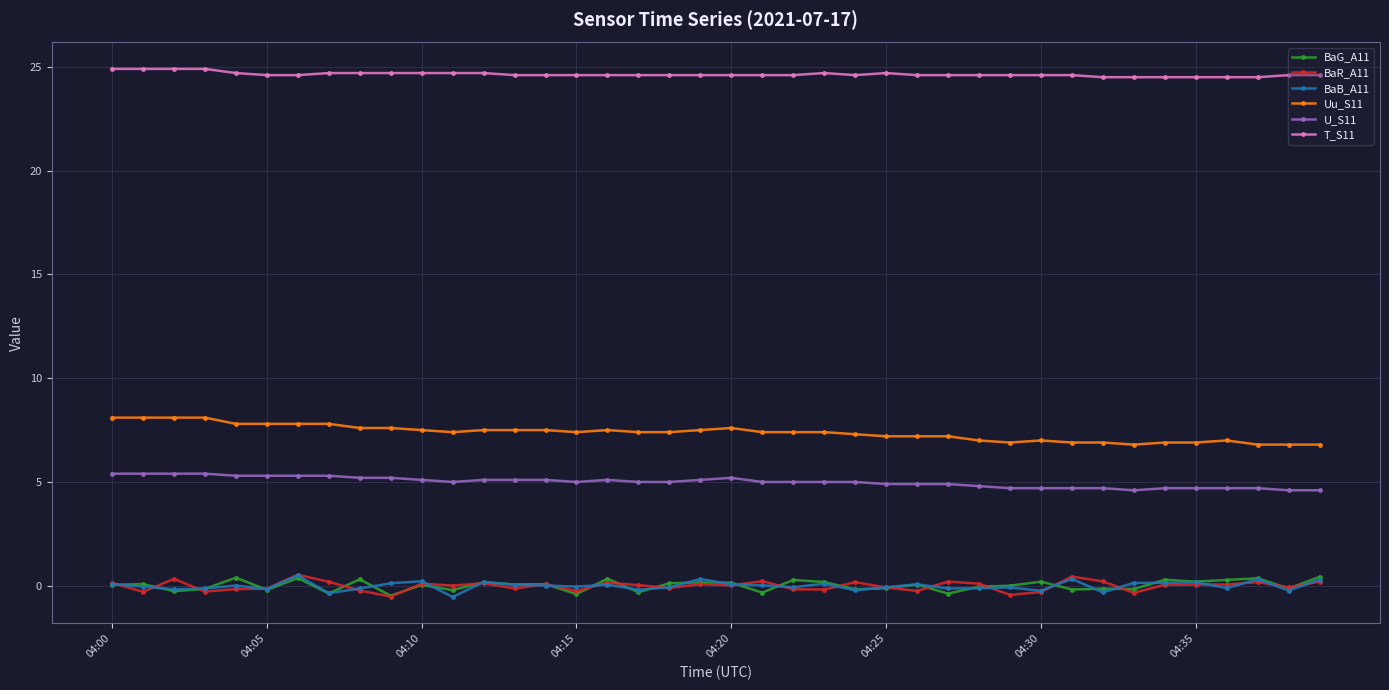

True or false: T_S11 and U_S11 cross at least once.

False